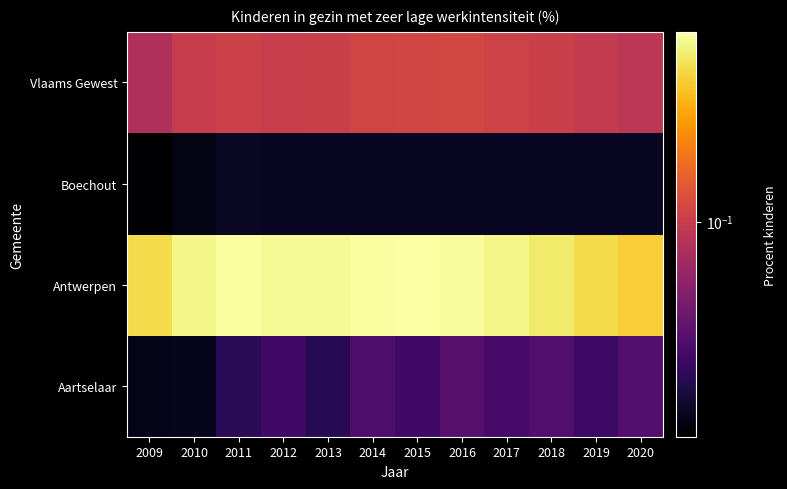

Reading right to left, extract all data points from this chart.

Aartselaar: 2020=0.1	2019=0.1	2018=0.1	2017=0.1	2016=0.1	2015=0.1	2014=0.1	2013=0.0	2012=0.1	2011=0.0	2010=0.0	2009=0.0
Antwerpen: 2020=0.2	2019=0.2	2018=0.2	2017=0.2	2016=0.2	2015=0.2	2014=0.2	2013=0.2	2012=0.2	2011=0.2	2010=0.2	2009=0.2
Boechout: 2020=0.0	2019=0.0	2018=0.0	2017=0.0	2016=0.0	2015=0.0	2014=0.0	2013=0.0	2012=0.0	2011=0.0	2010=0.0	2009=0.0
Vlaams Gewest: 2020=0.1	2019=0.1	2018=0.1	2017=0.1	2016=0.1	2015=0.1	2014=0.1	2013=0.1	2012=0.1	2011=0.1	2010=0.1	2009=0.1